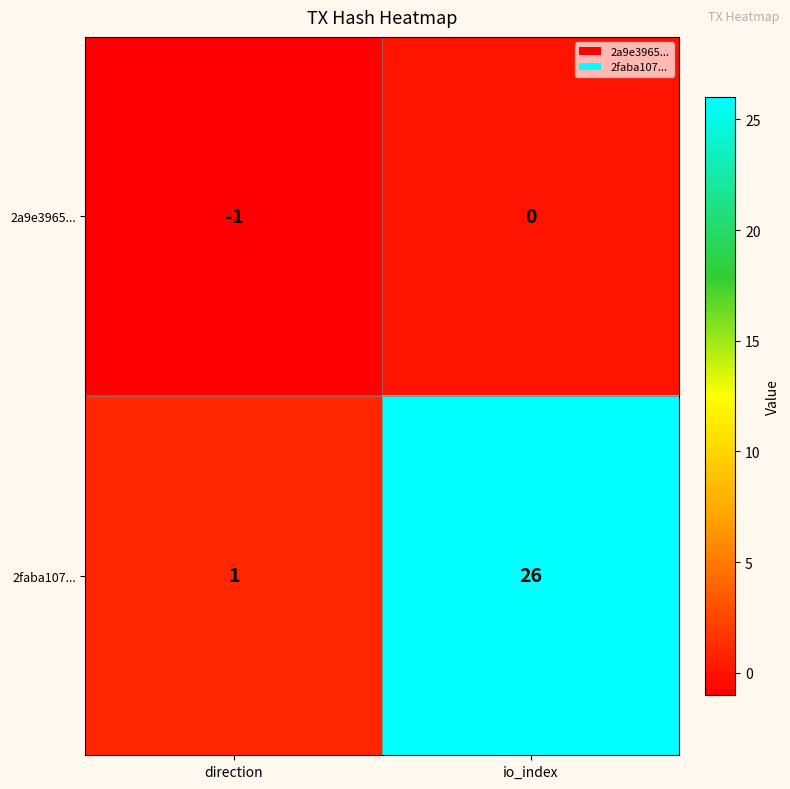

What is the difference between the maximum and minimum values in the 2faba107... series?

25